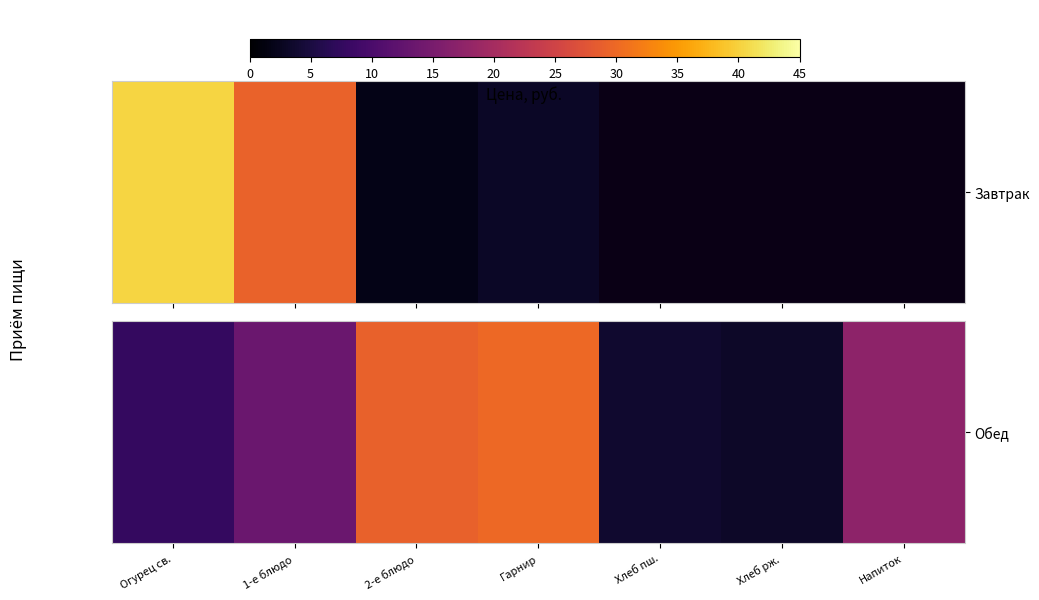

Is it true that the value at Напиток is 17.2?

True